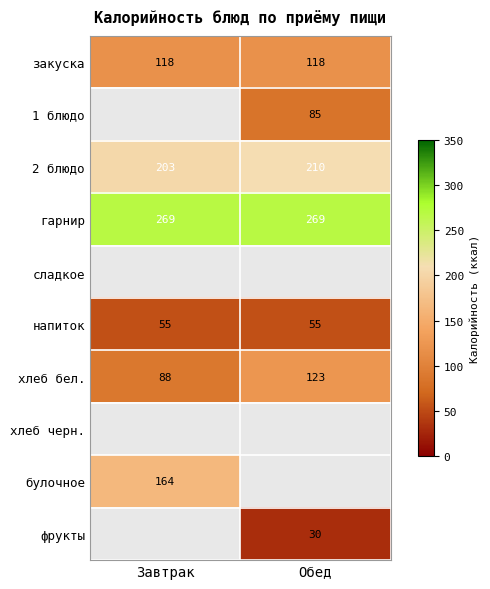

The фрукты series shows 30 at Обед. True or false?

True